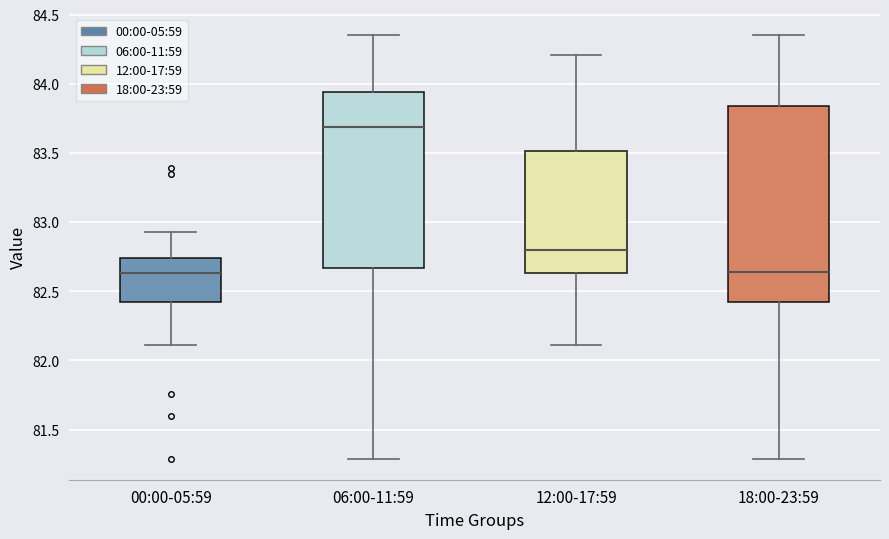

Reading left to right, transcribe this box plot: for each box, give where its median line is, the range the box spans, and where its two whiskers end, as read against the y-axis. The values are not printed on the chart, so give them approximately, as read against the axis.

00:00-05:59: median 82.65, box 82.40 to 82.75, whiskers 82.10 to 82.95
06:00-11:59: median 83.70, box 82.65 to 83.95, whiskers 81.30 to 84.35
12:00-17:59: median 82.80, box 82.65 to 83.50, whiskers 82.10 to 84.20
18:00-23:59: median 82.65, box 82.40 to 83.85, whiskers 81.30 to 84.35